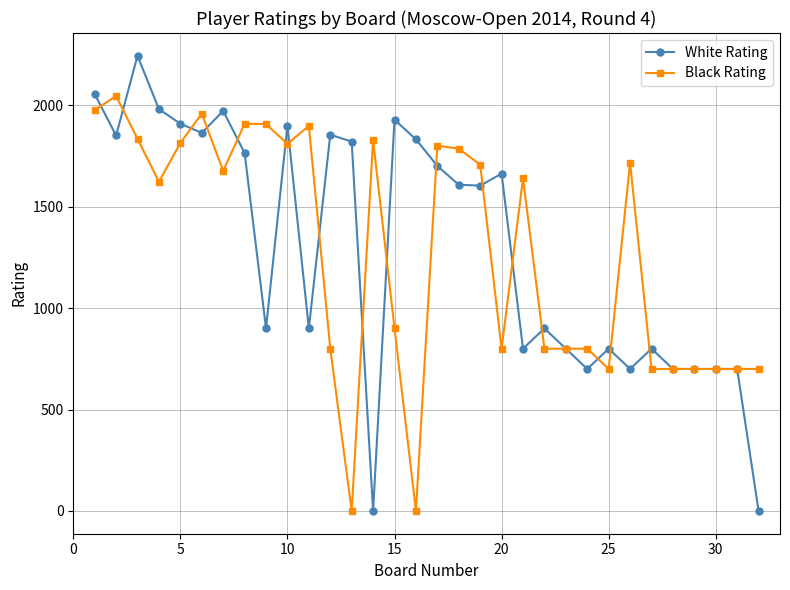

What is the maximum value for White Rating?

2244